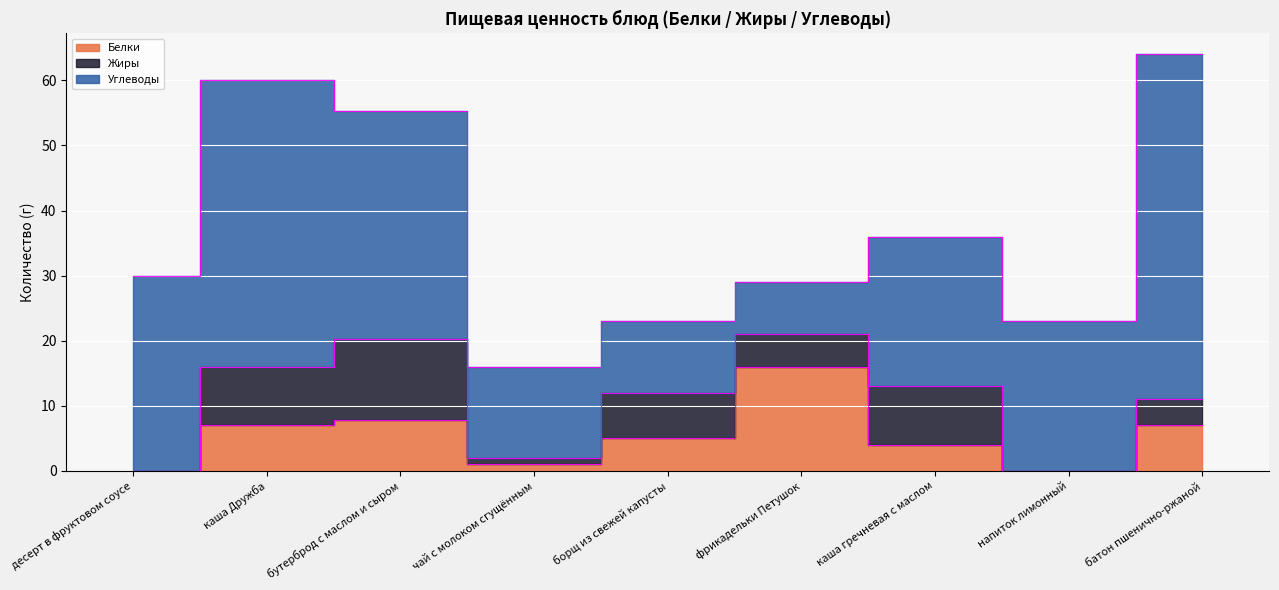

What position from the left is каша Дружба?

2